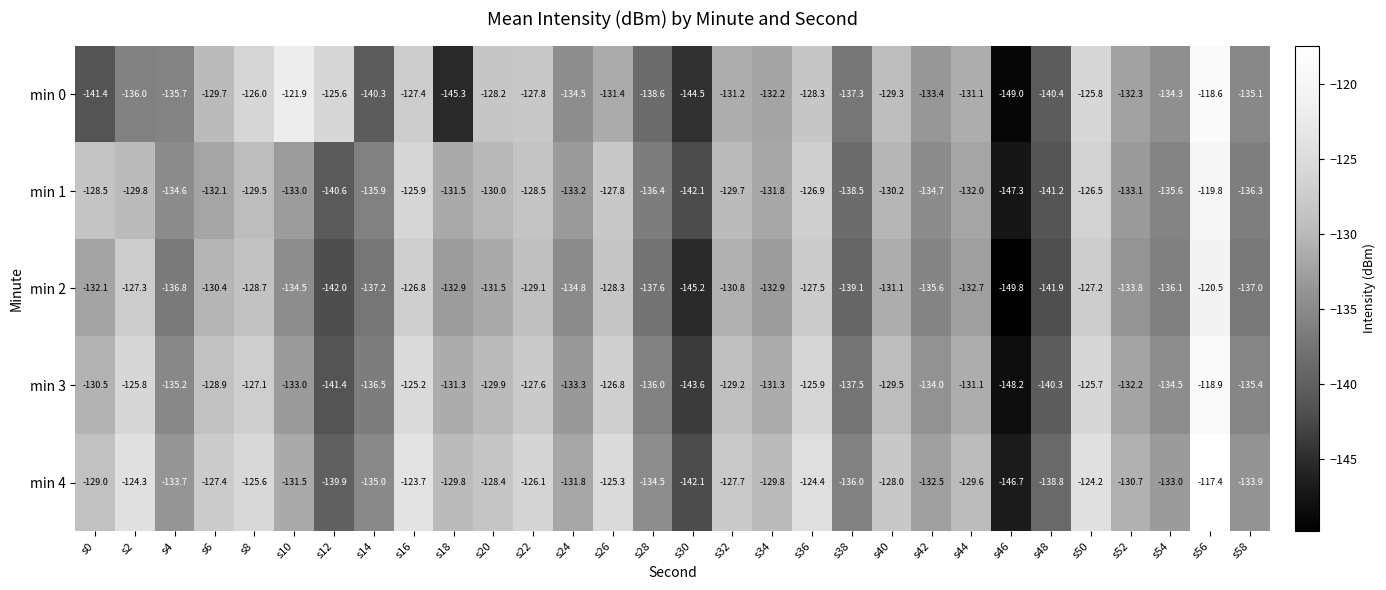

Is it true that min 4 equals -124.4 at s36?

True